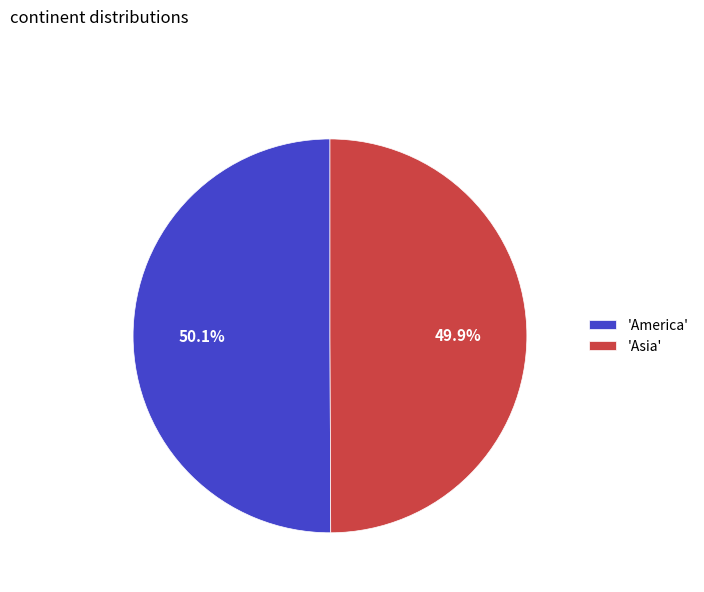

Is there a majority slice in this chart?

Yes